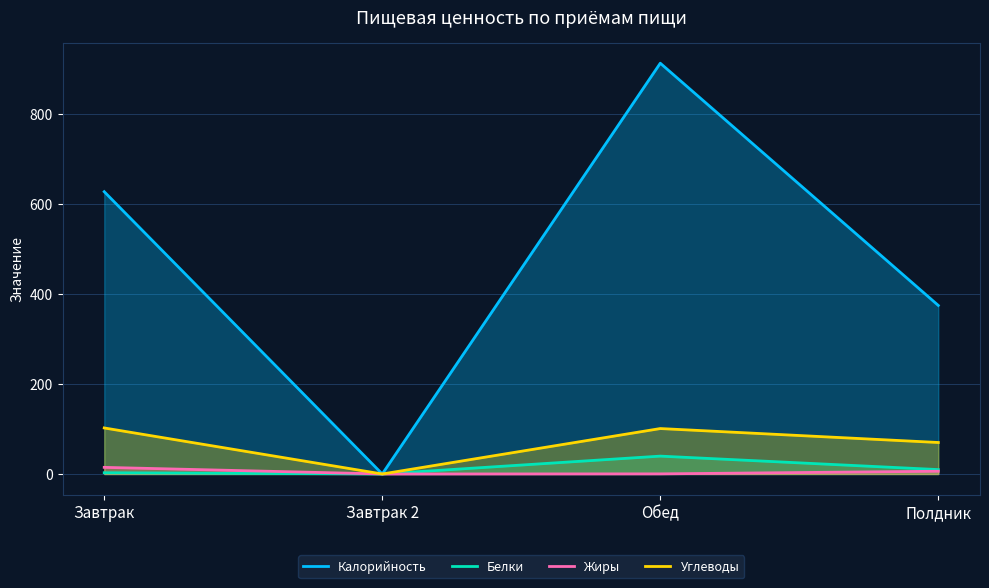

At which label does Жиры first exceed 6?

Завтрак